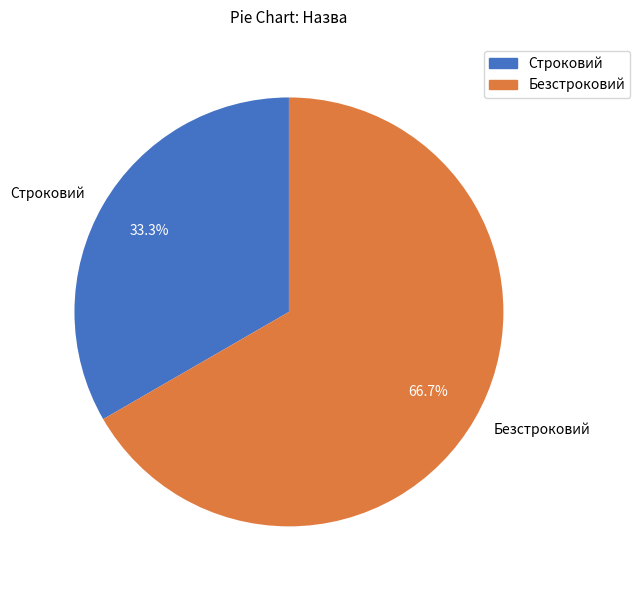

What portion of the pie excludes Безстроковий?

33.3%